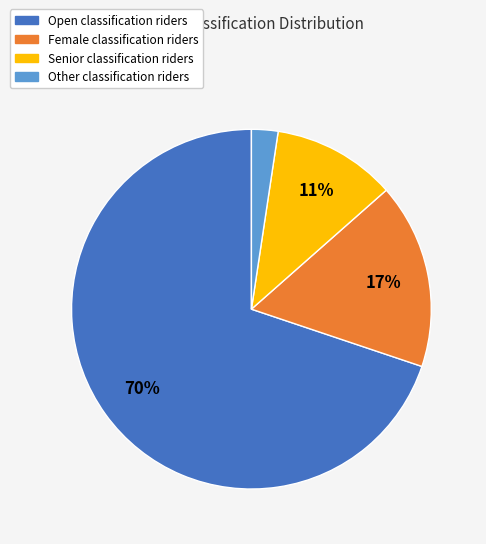

To the nearest percent, what is the average slice percentage?

25%